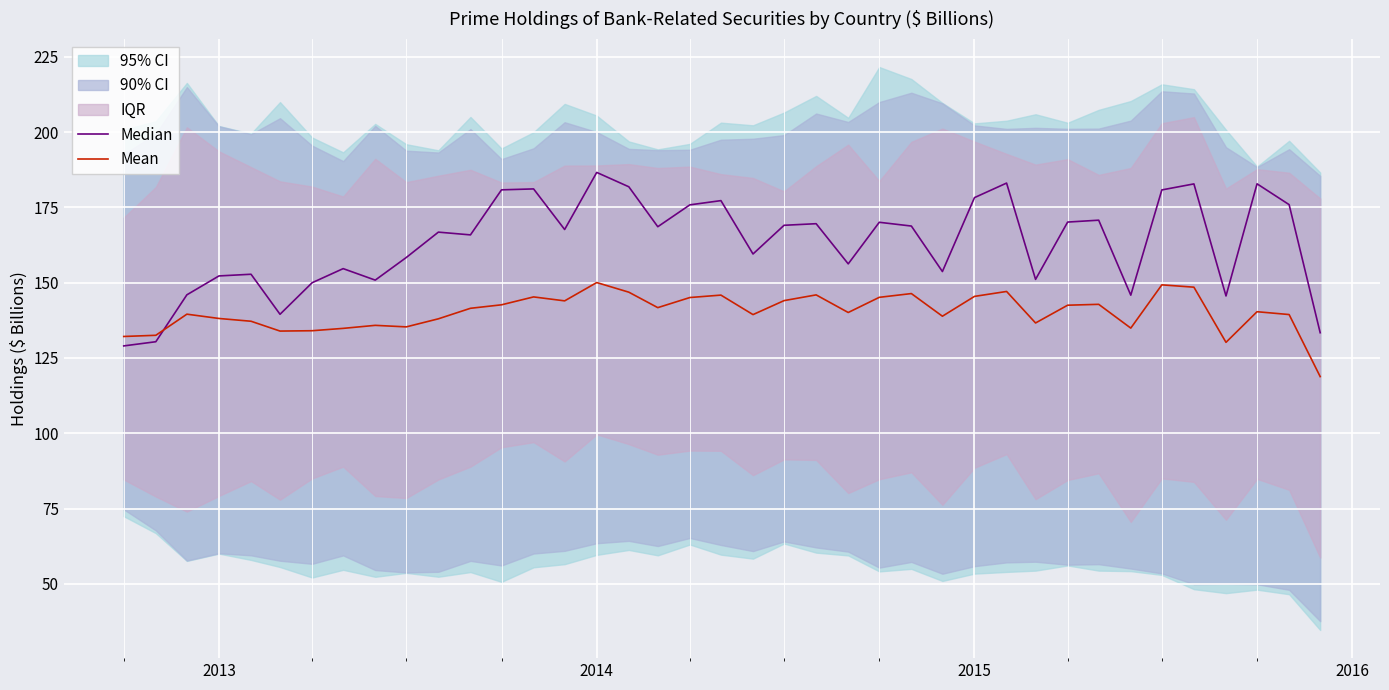

Read the Mean value at 2015.

145.4